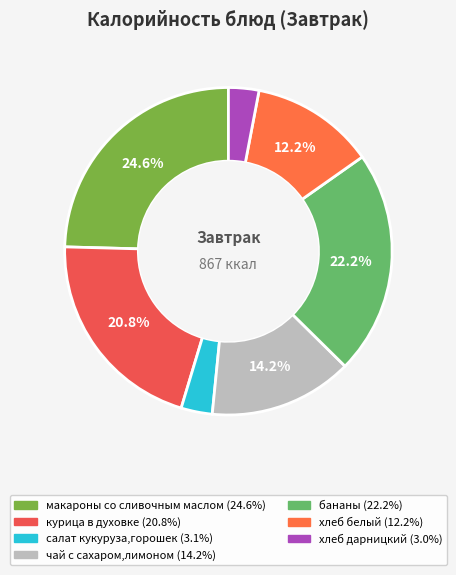

True or false: макароны со сливочным маслом accounts for 31% of the total.

False